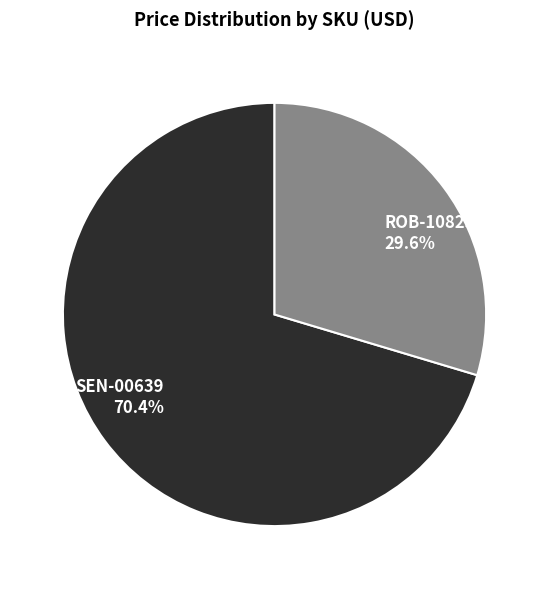

Does SEN-00639 represent more than half of the total?

Yes